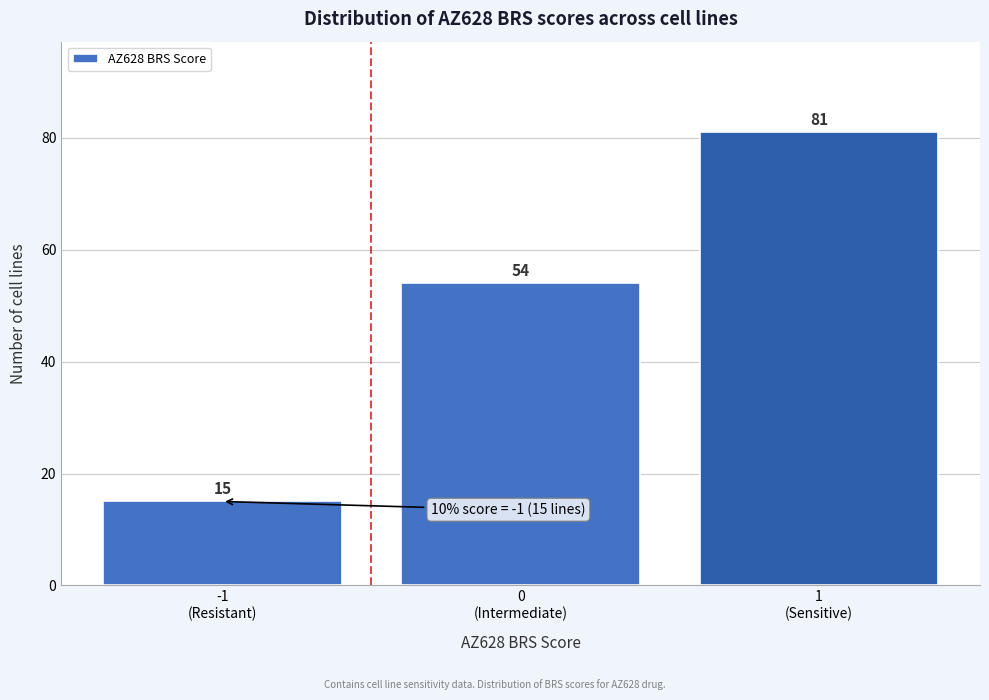

Reading left to right, transcribe all the data shown in this chart.

15	54	81